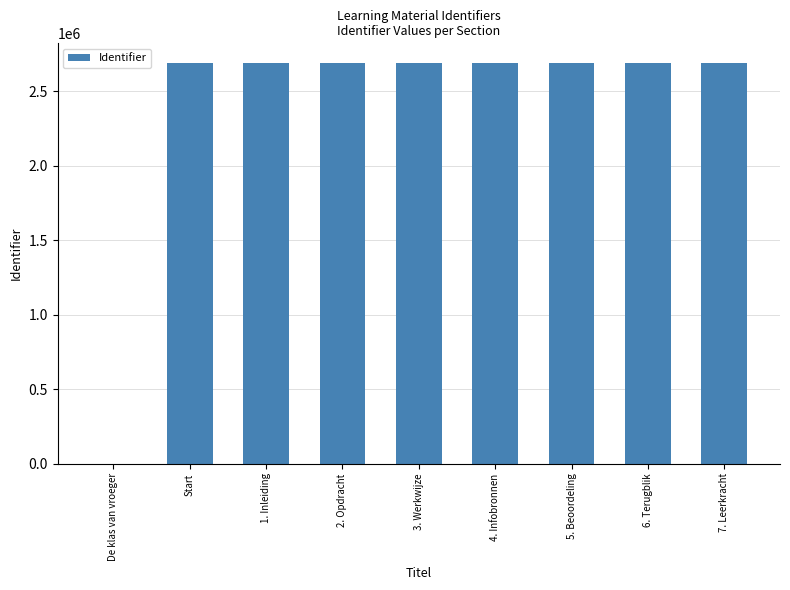

What is the greatest value displayed?

2686196